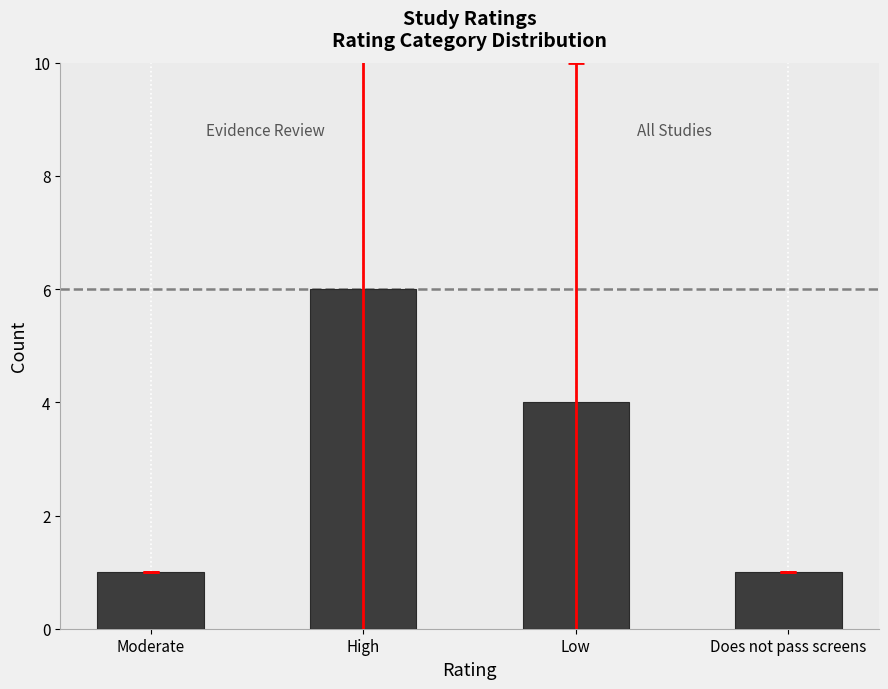

Are the bars grouped side by side (vs. stacked)?

No